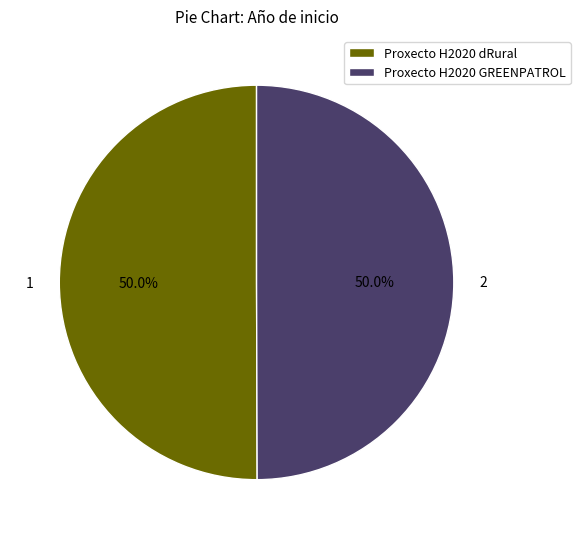

To the nearest percent, what portion does Proxecto H2020 dRural represent?

50%